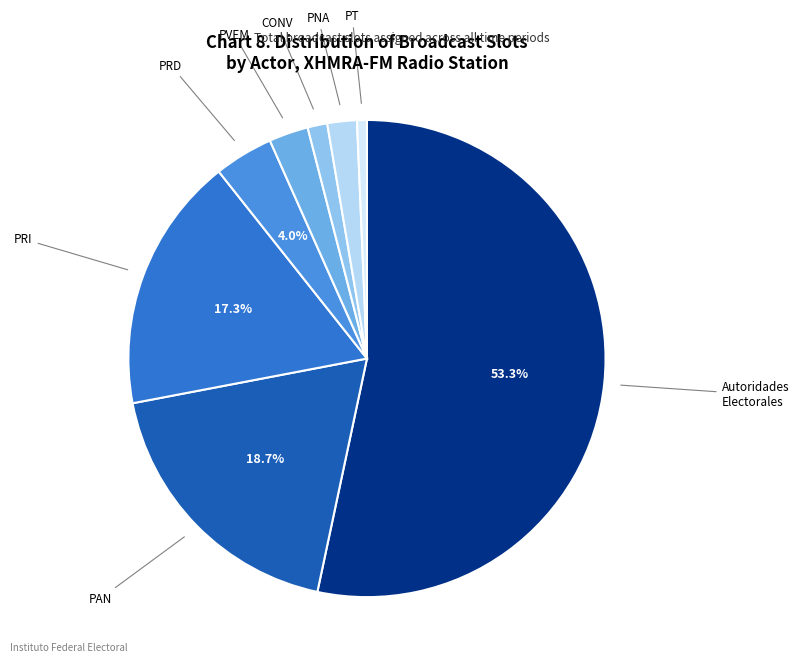

Is there a majority slice in this chart?

Yes